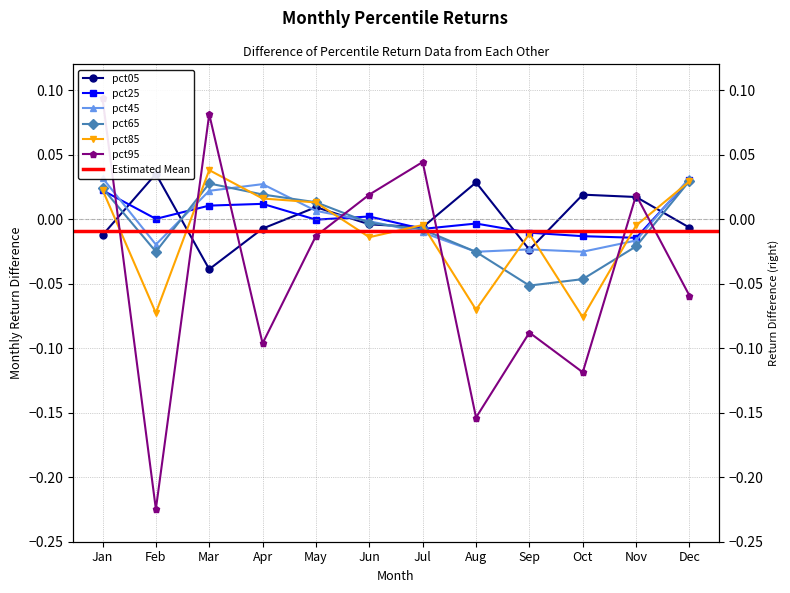

How many data points in pct05 are above 0?

5